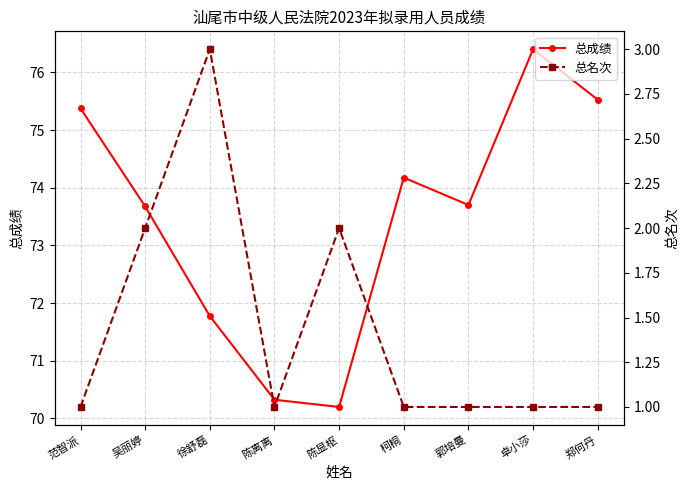

Is it true that 总成绩 equals 73.7 at 吴丽婷?

True